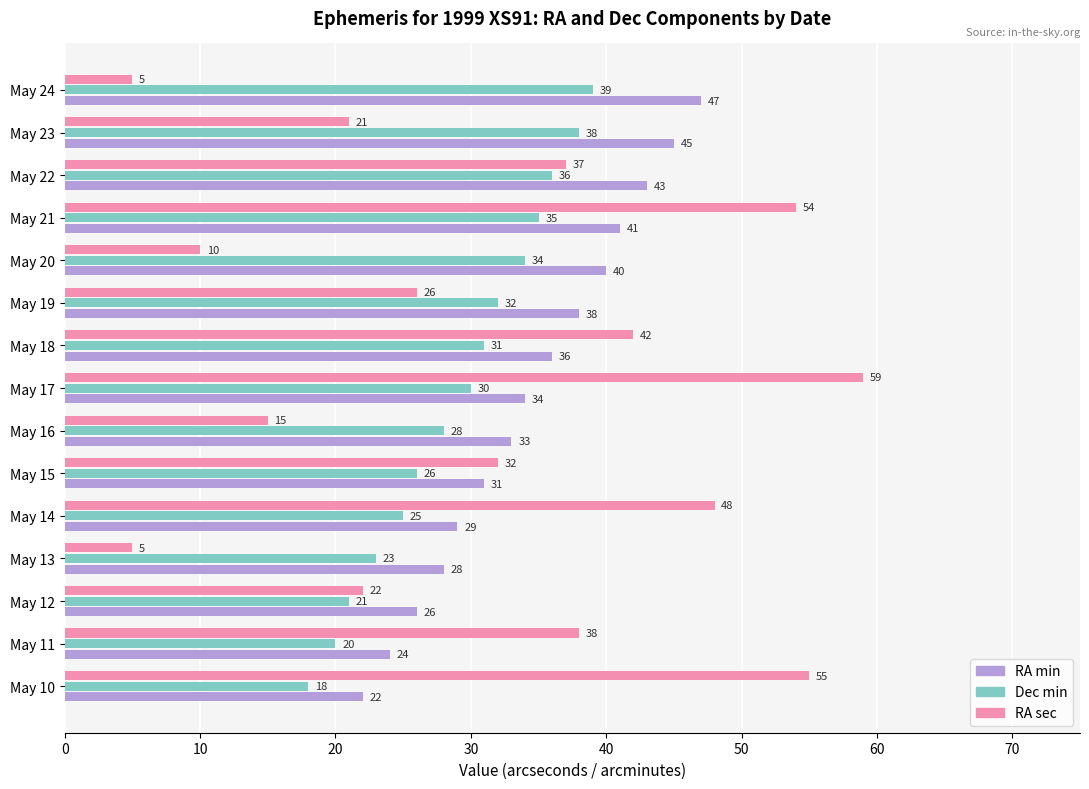

What is the approximate value of Dec min at May 21, to the nearest 10?

40